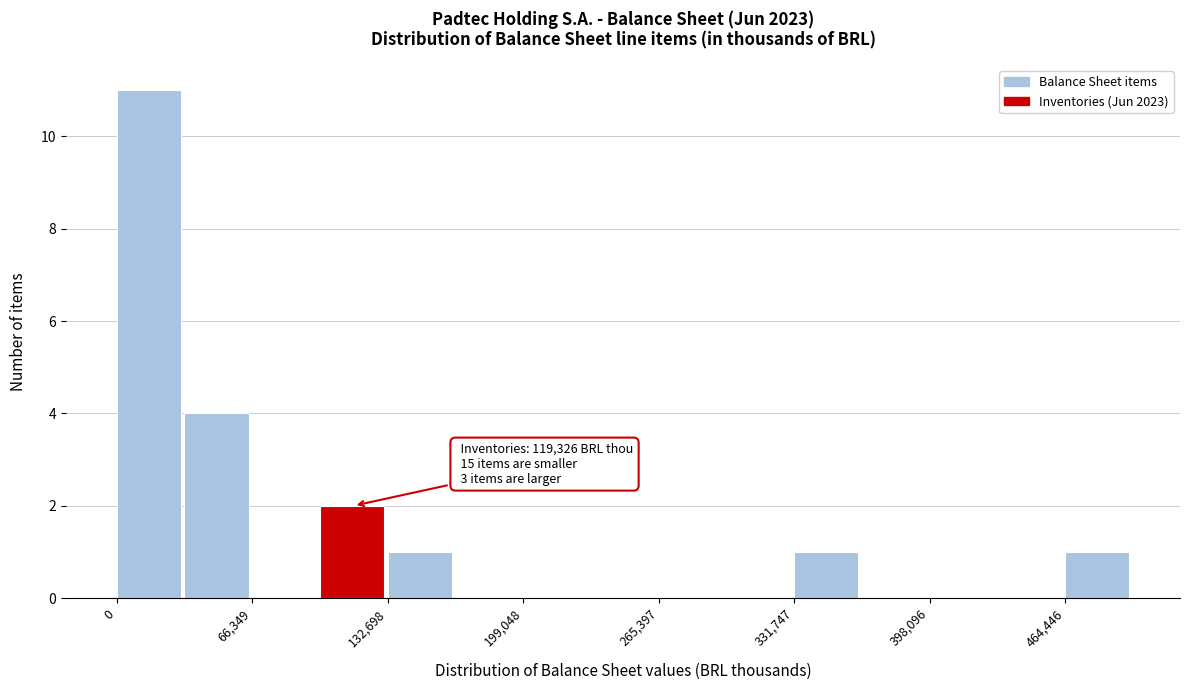

Around what value on the x-axis is the tallest bar? Give the approximate position of its centre, as read against the axis.

20000